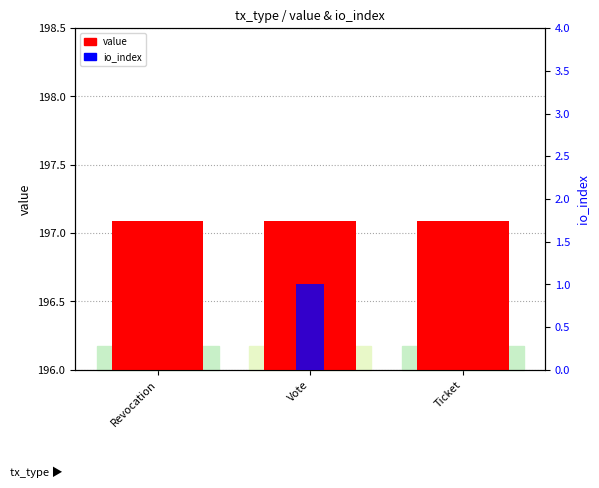

What is the sum of all value values?

591.3